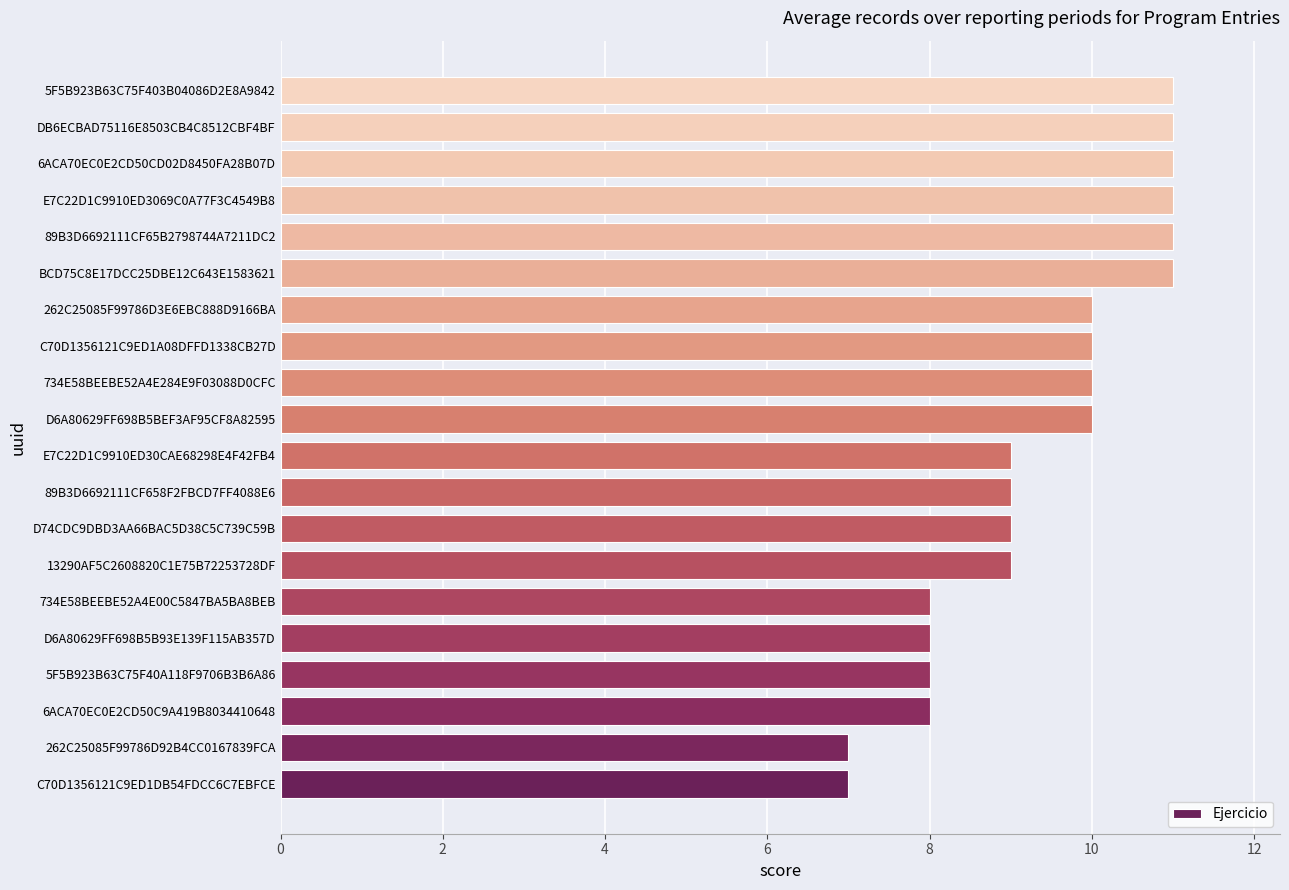

Between 262C25085F99786D3E6EBC888D9166BA and BCD75C8E17DCC25DBE12C643E1583621, which is larger?

BCD75C8E17DCC25DBE12C643E1583621